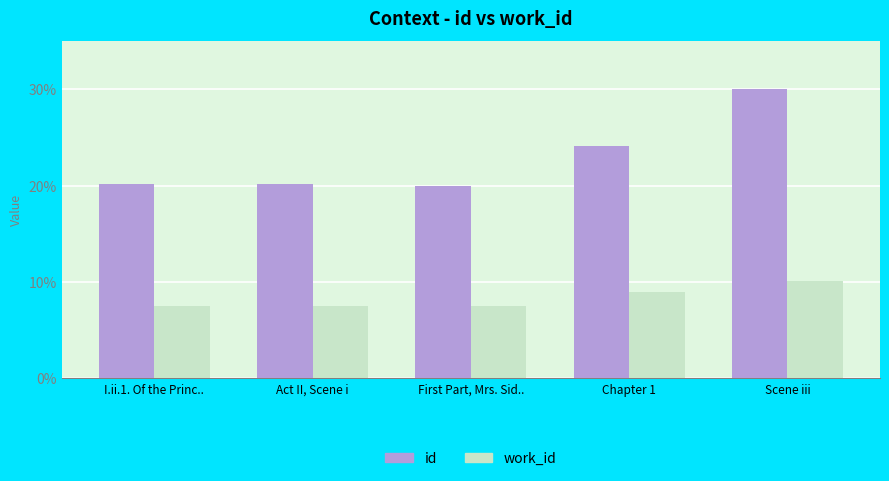

What is the value of the work_id bar at the 4th from the left?

9.0